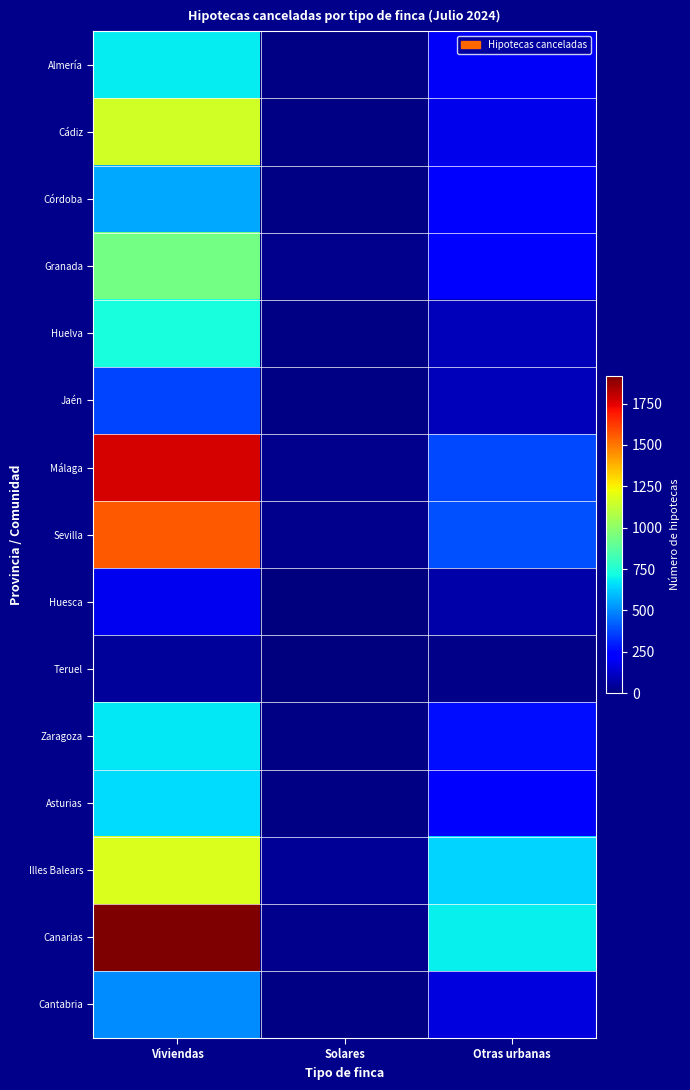

Count the number of data series in this chart.

15